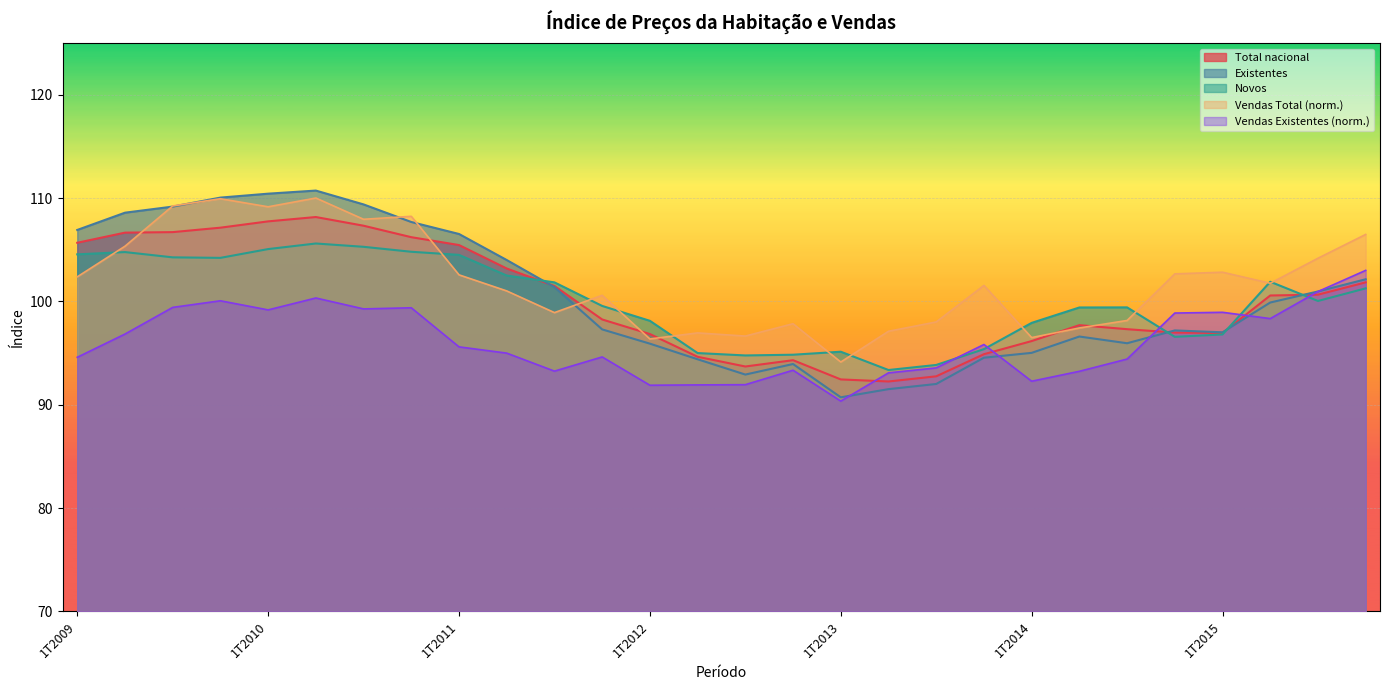

The value of Total nacional at 2T2011 is 103.2. True or false?

True